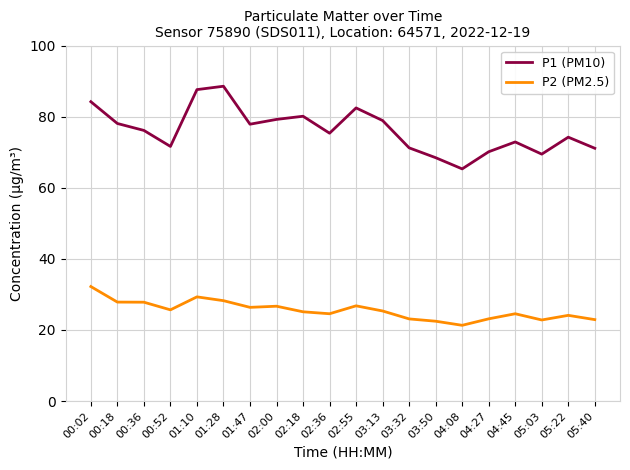

At 04:27, list the series in order from largest to smallest.

P1 (PM10), P2 (PM2.5)